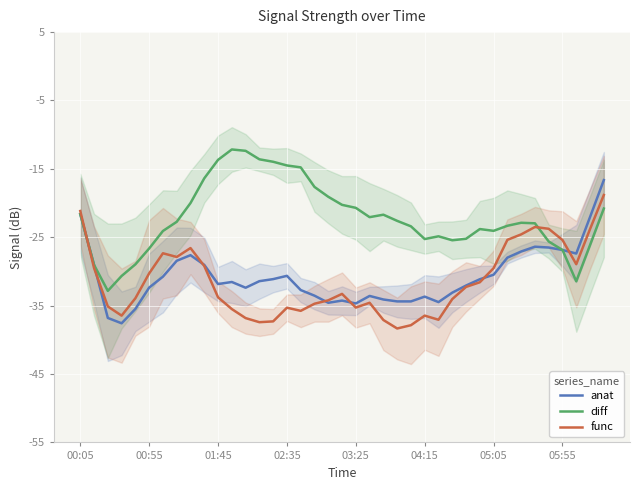

The value of func at 27 is -34.0. True or false?

True